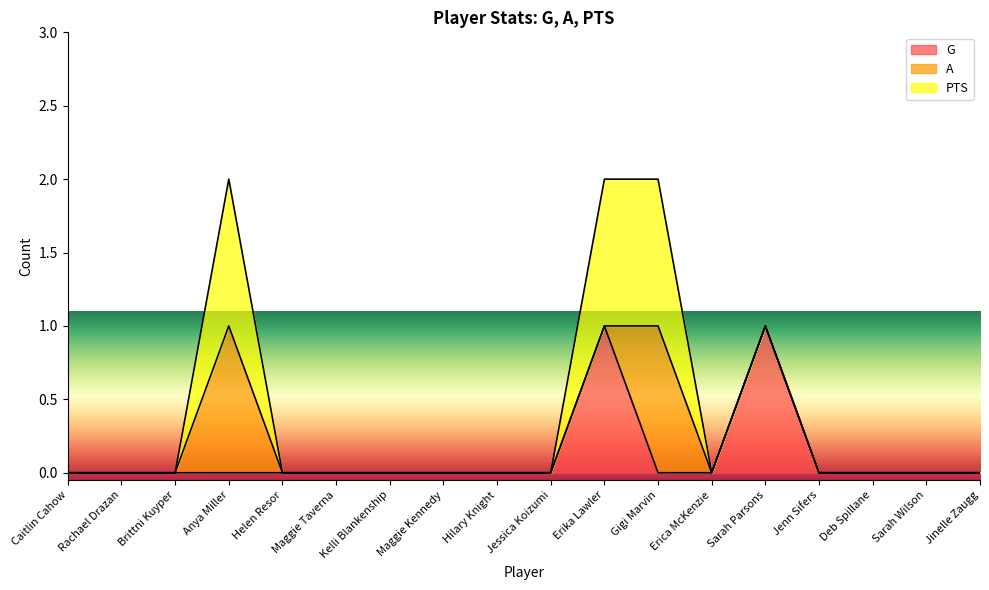

The A series shows 0 at Helen Resor. True or false?

True